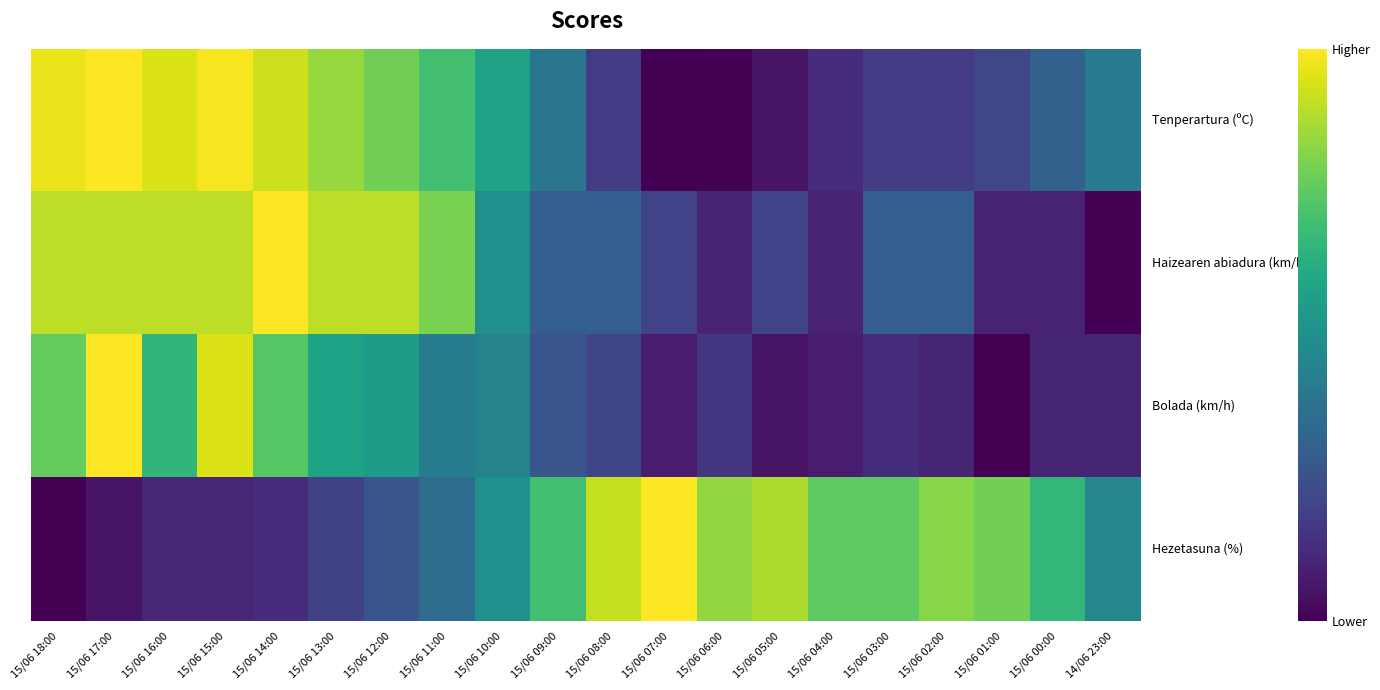

What is the greatest value displayed?

1.0